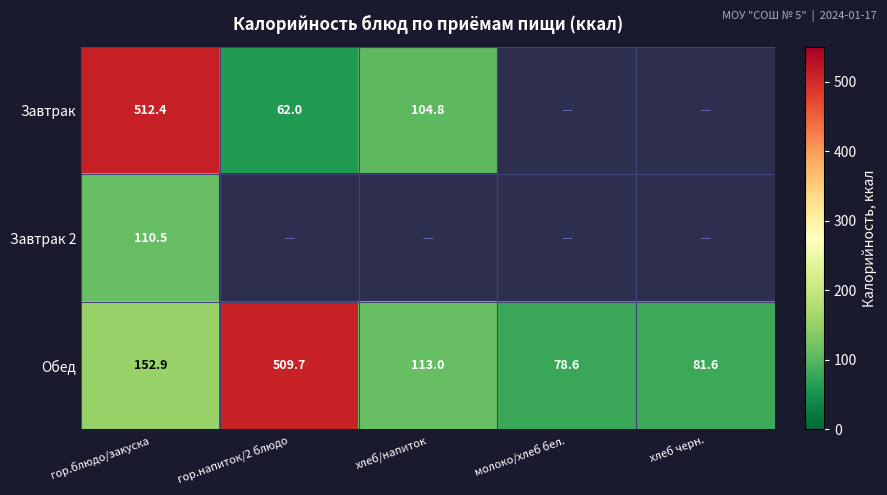

Between хлеб черн. and гор.блюдо/закуска, which is larger?

гор.блюдо/закуска